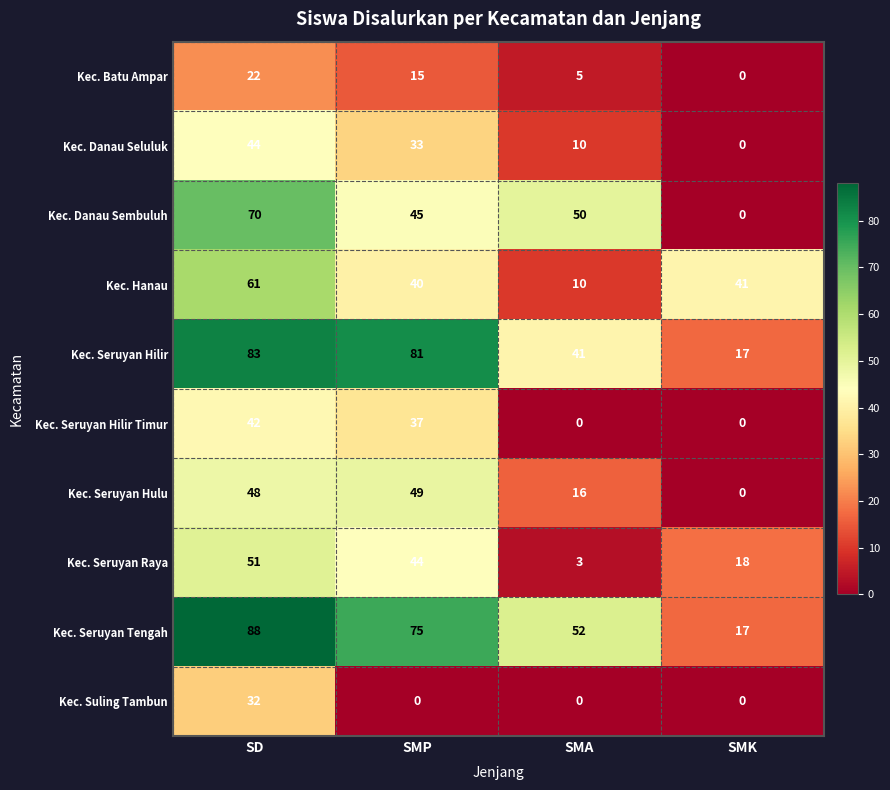

How many categories are shown in the chart?

4